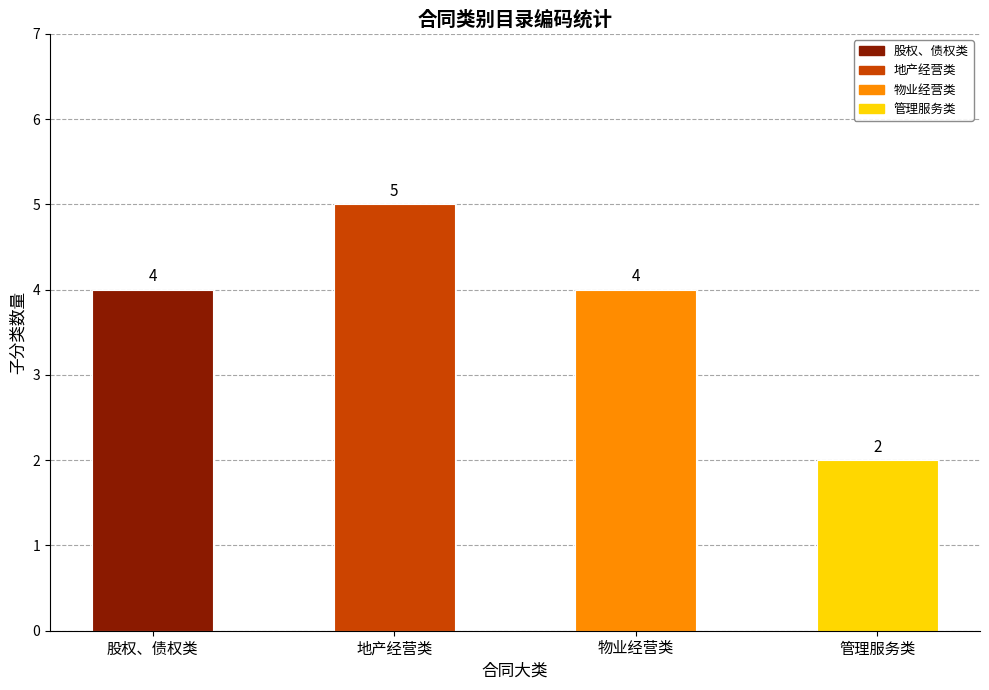

What is the average value?

4